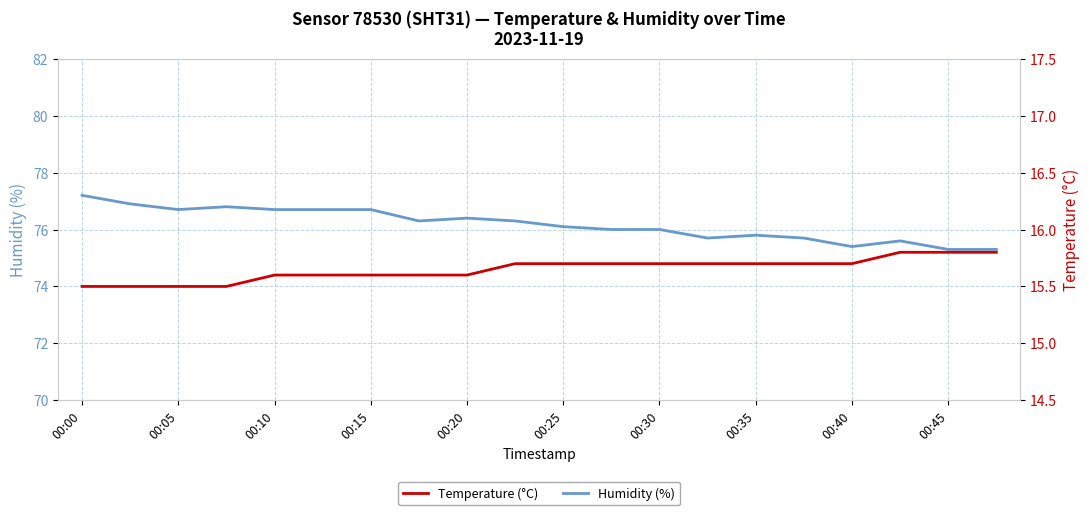

The value of Humidity (%) at 00:10 is 76.7. True or false?

True